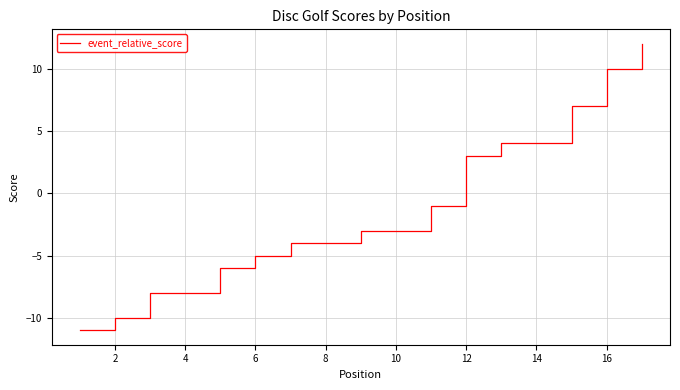

Is this an area chart (filled region under the line)?

No